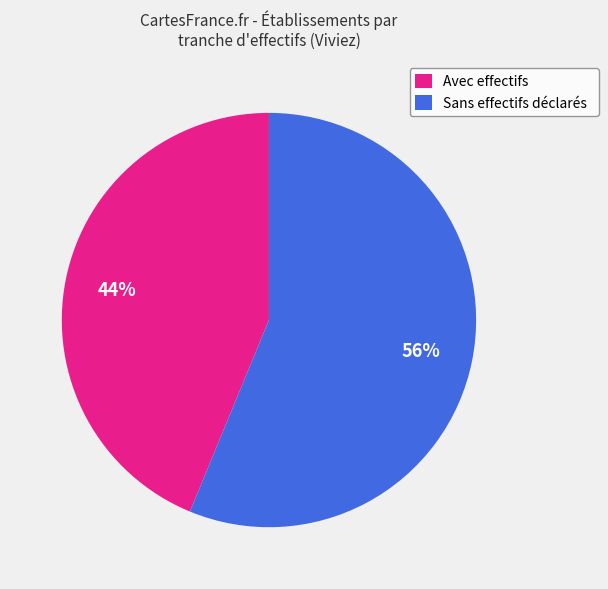

Is it true that Avec effectifs is 44% of the pie?

True